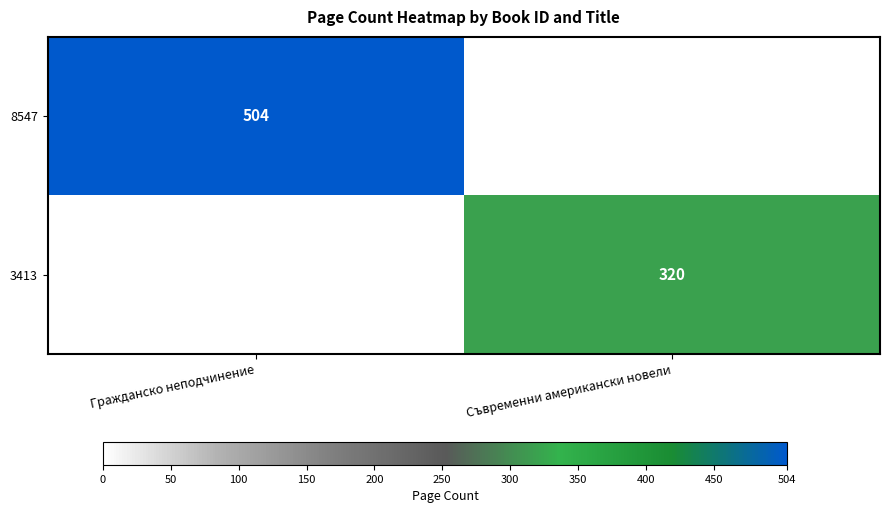

True or false: 3413 has a value of 506 at Съвременни американски новели.

False